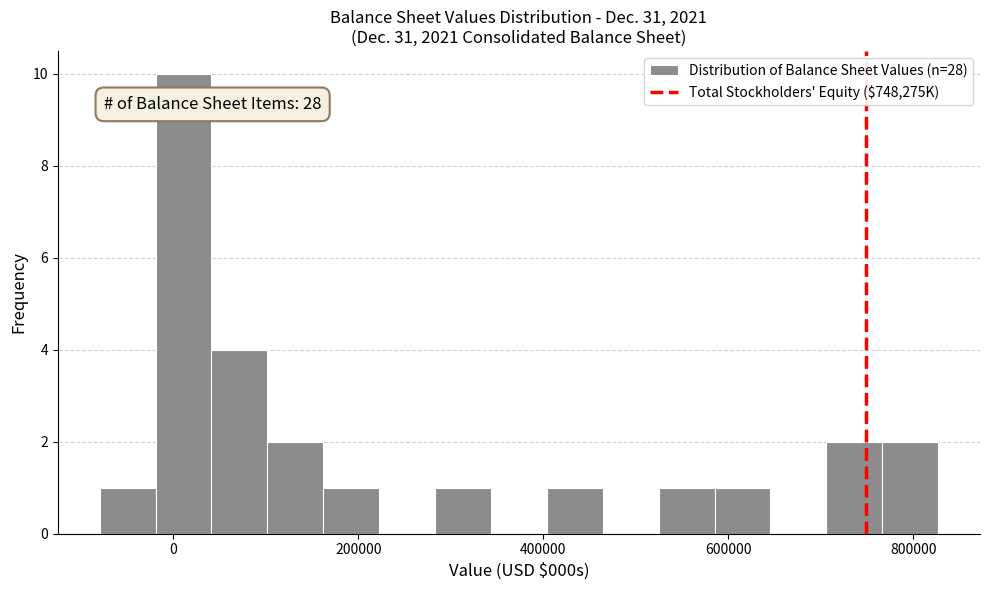

Read against the x-axis, roughly where is the centre of the tallest bar?

20000